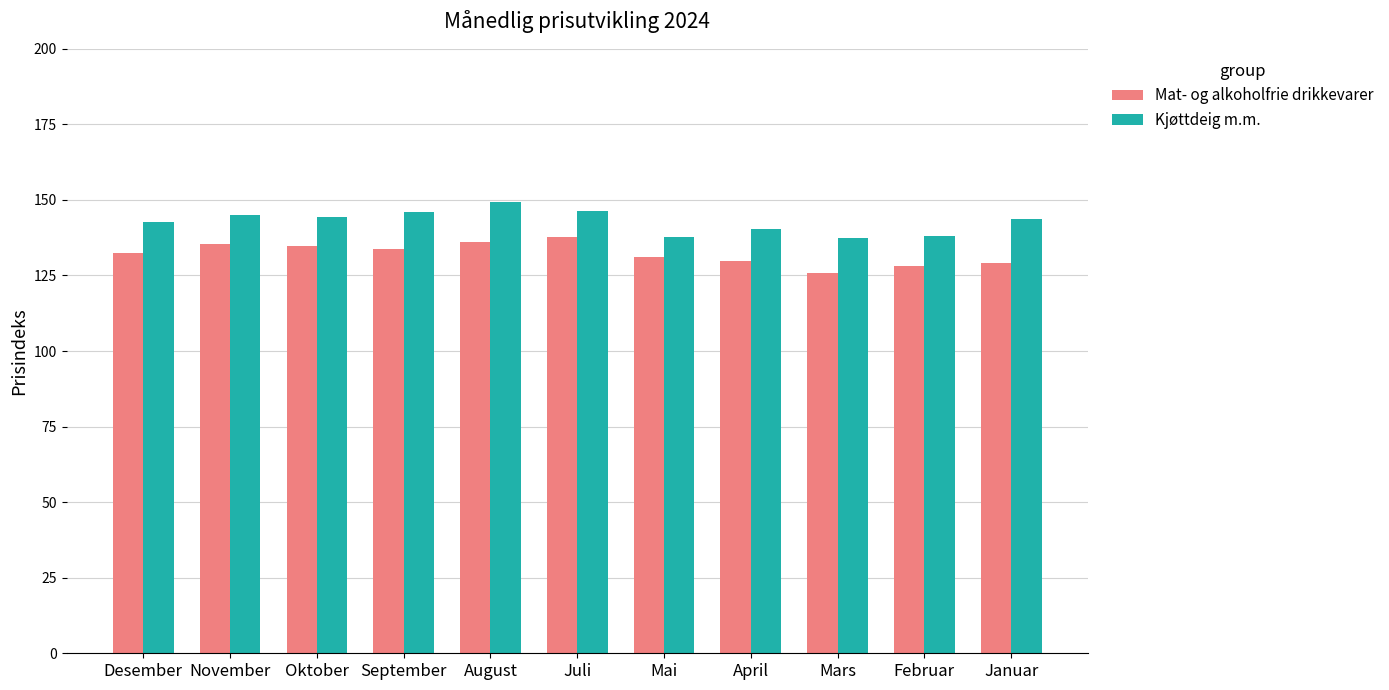

What is the average value of the Mat- og alkoholfrie drikkevarer series?

132.2